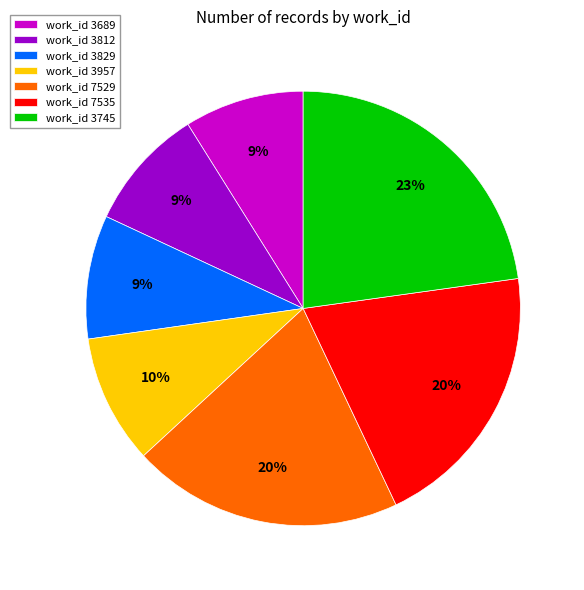

The work_id 7535 slice represents 20% of the pie. True or false?

True